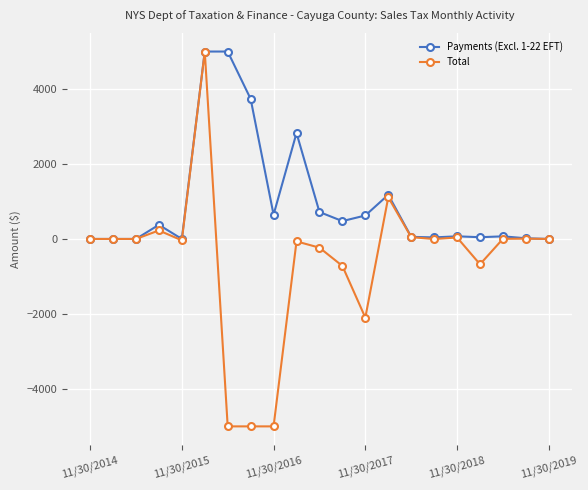

True or false: Payments (Excl. 1-22 EFT) has more than 1 interior local peaks.

True